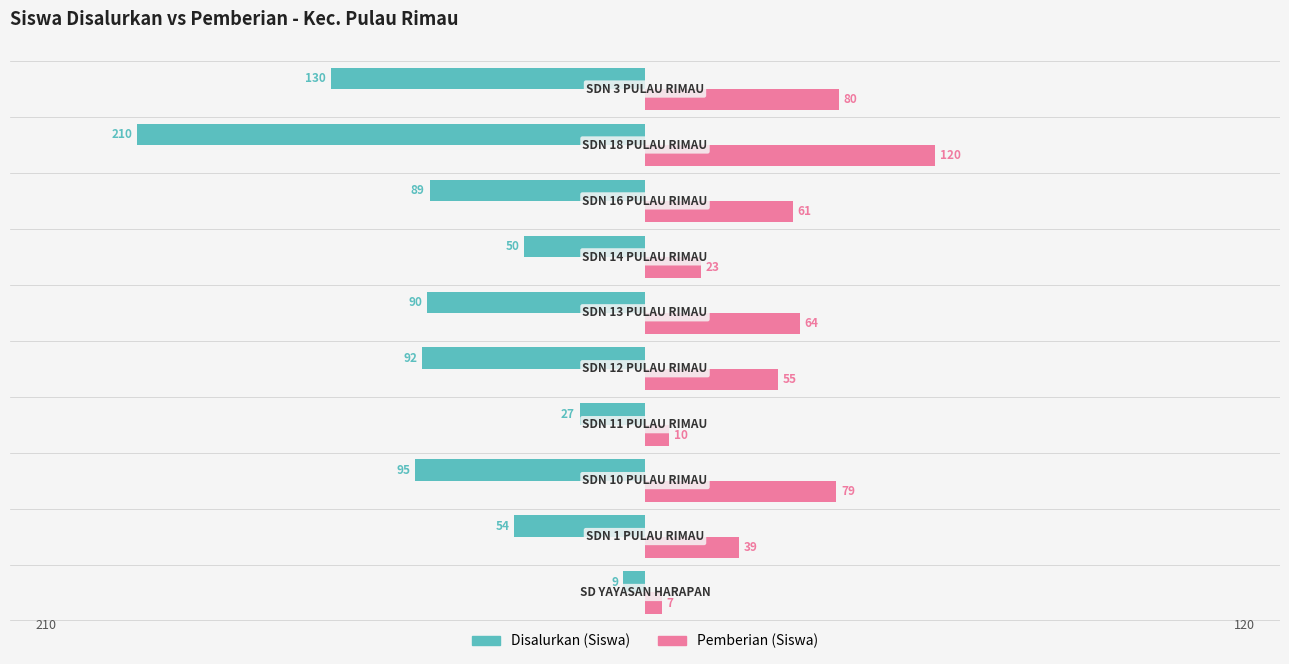

What is the highest value of the Disalurkan (Siswa) series?

-9